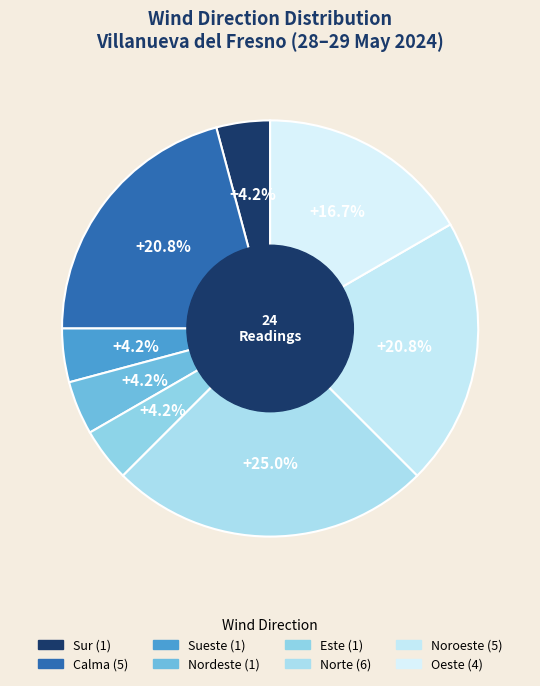

Count the number of slices in the pie.

8